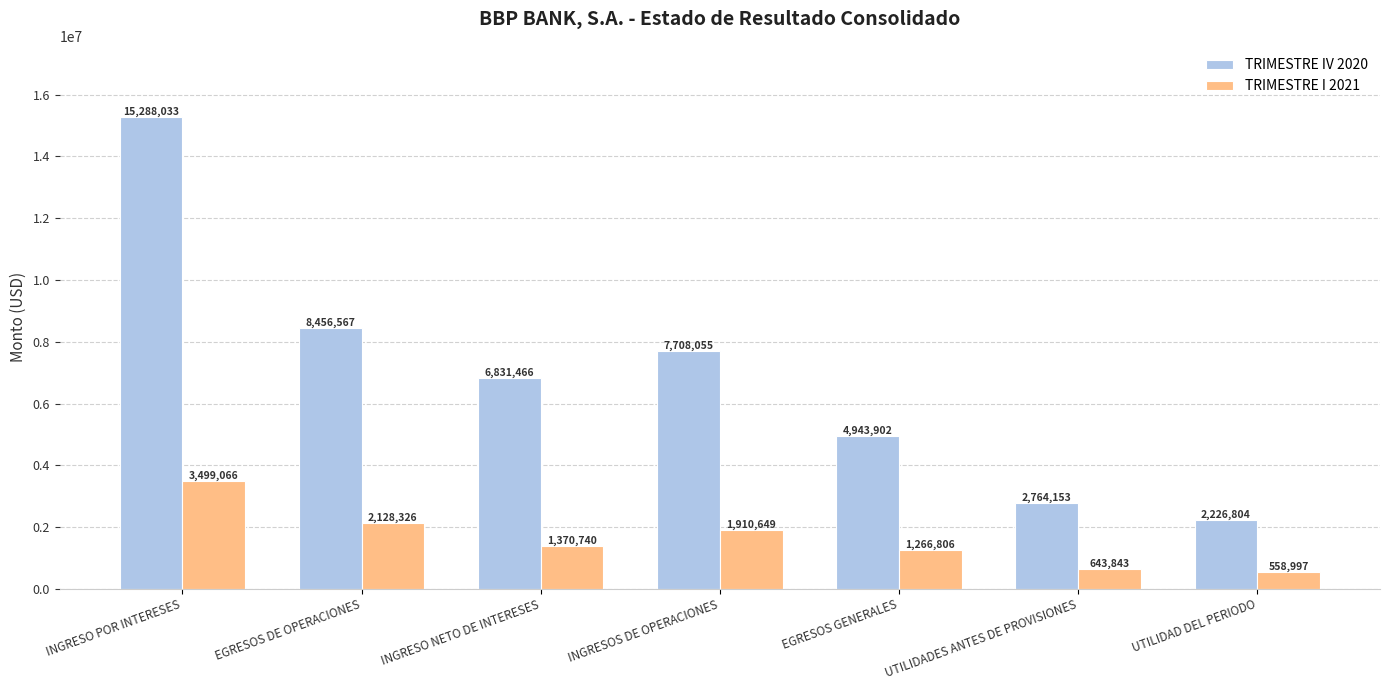

Which series has the largest range (max minus min)?

TRIMESTRE IV 2020